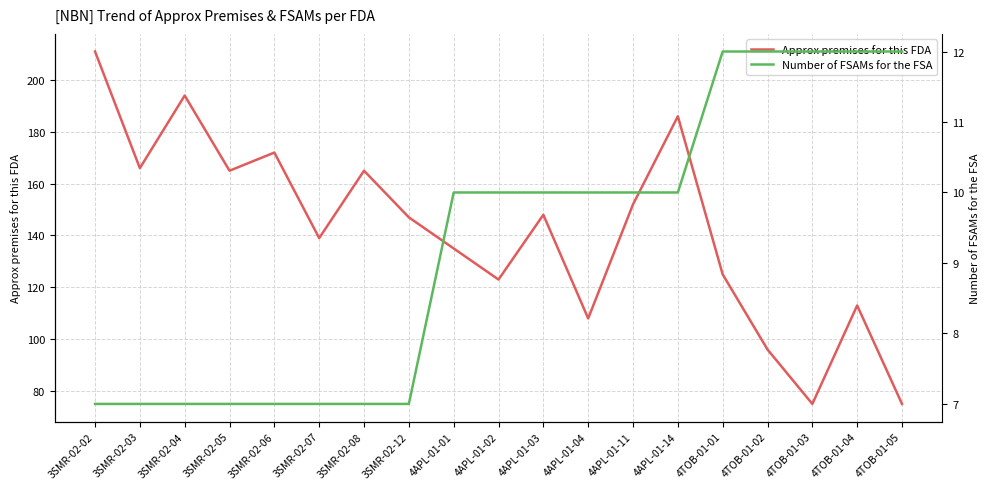

List the labels in order of Number of FSAMs for the FSA value, smallest first.

3SMR-02-02, 3SMR-02-03, 3SMR-02-04, 3SMR-02-05, 3SMR-02-06, 3SMR-02-07, 3SMR-02-08, 3SMR-02-12, 4APL-01-01, 4APL-01-02, 4APL-01-03, 4APL-01-04, 4APL-01-11, 4APL-01-14, 4TOB-01-01, 4TOB-01-02, 4TOB-01-03, 4TOB-01-04, 4TOB-01-05